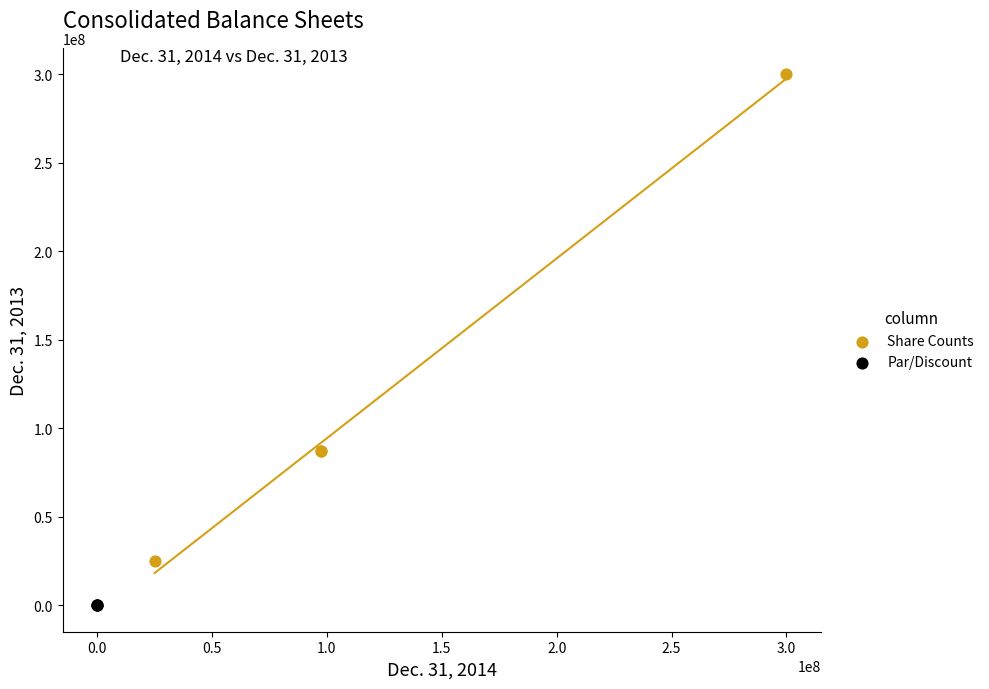

Which series has the largest Y range (max minus min)?

Share Counts